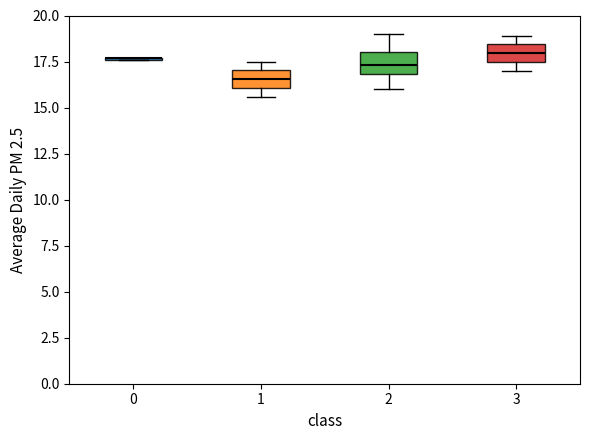

Reading left to right, transcribe this box plot: for each box, give where its median line is, the range the box spans, and where its two whiskers end, as read against the y-axis. The values are not printed on the chart, so give them approximately, as read against the axis.

0: box collapsed to a line at 17.5, whiskers 17.5 to 17.5
1: median 16.5, box 16.0 to 17.0, whiskers 15.5 to 17.5
2: median 17.5, box 17.0 to 18.0, whiskers 16.0 to 19.0
3: median 18.0, box 17.5 to 18.5, whiskers 17.0 to 19.0